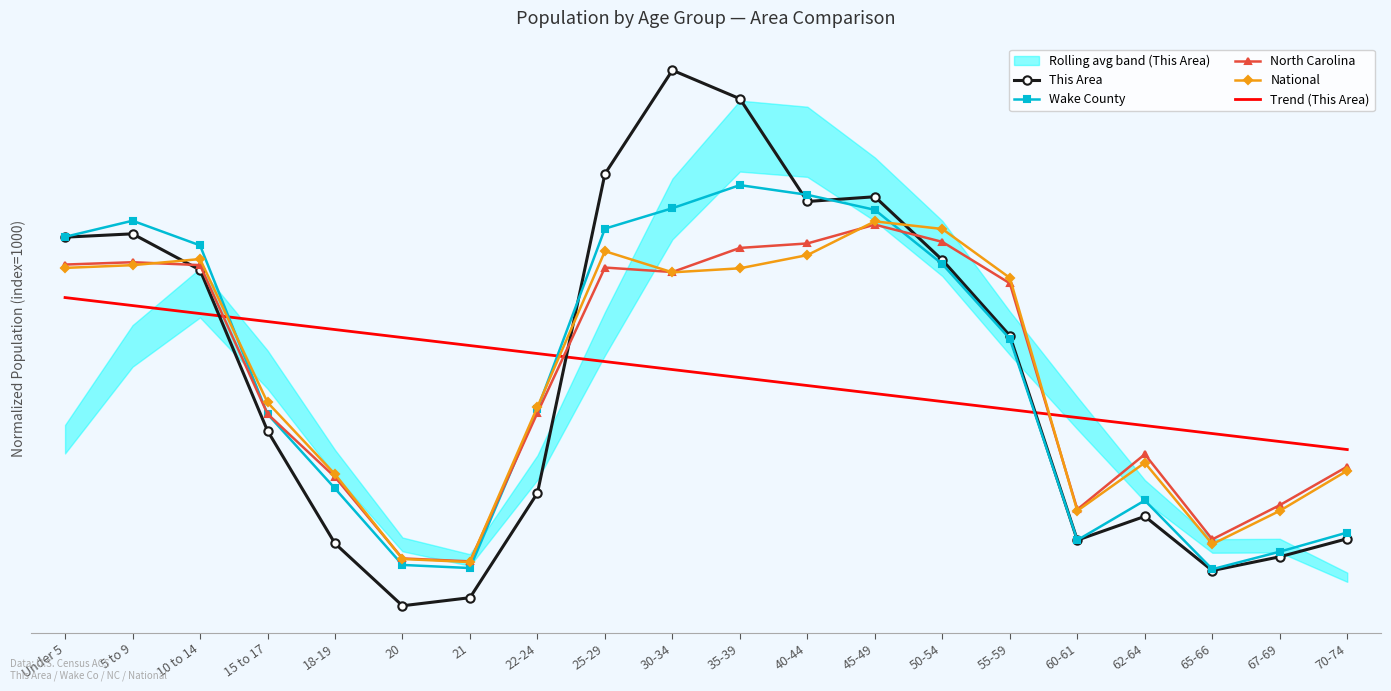

Which series has the largest total across all categories?

Trend (This Area)